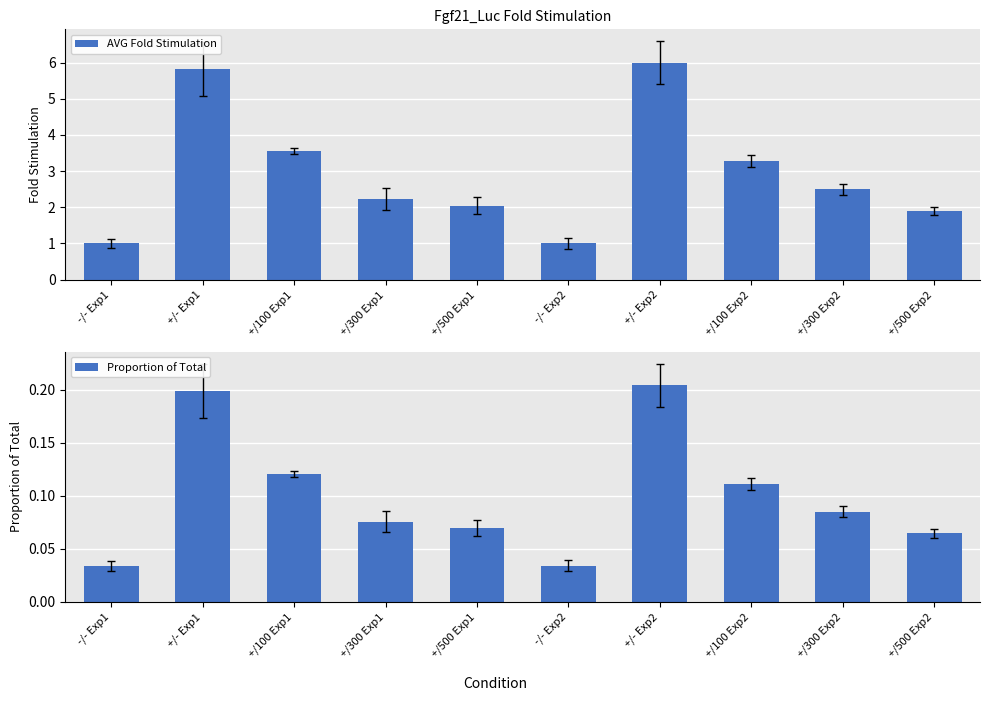

What is the total value across all series at +/100 Exp1?

3.7